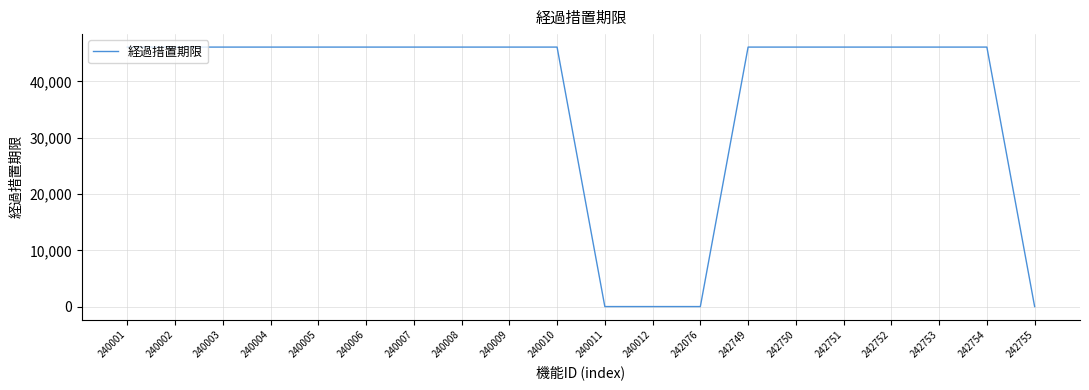

The chart shows a value of 0 at 240011. True or false?

True